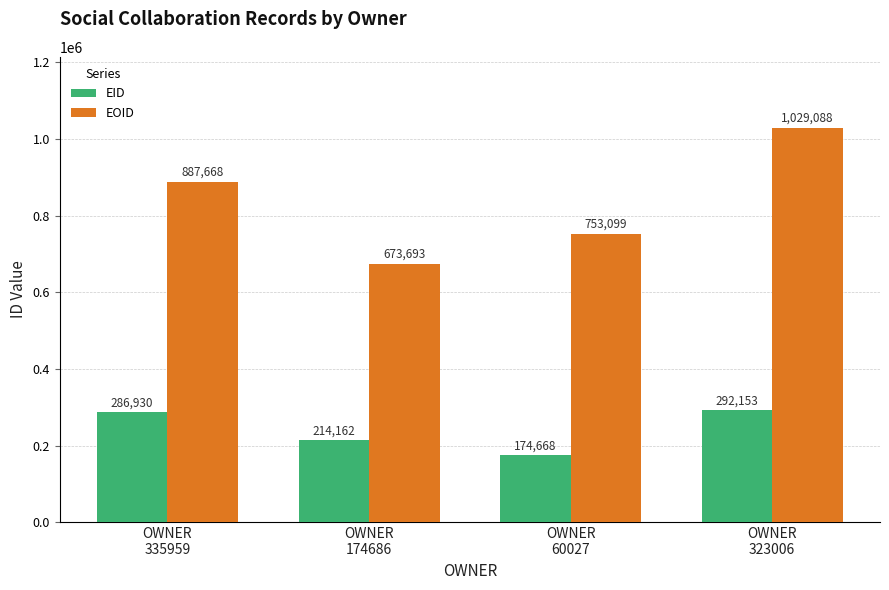

What is the average value of the EOID series?

835887